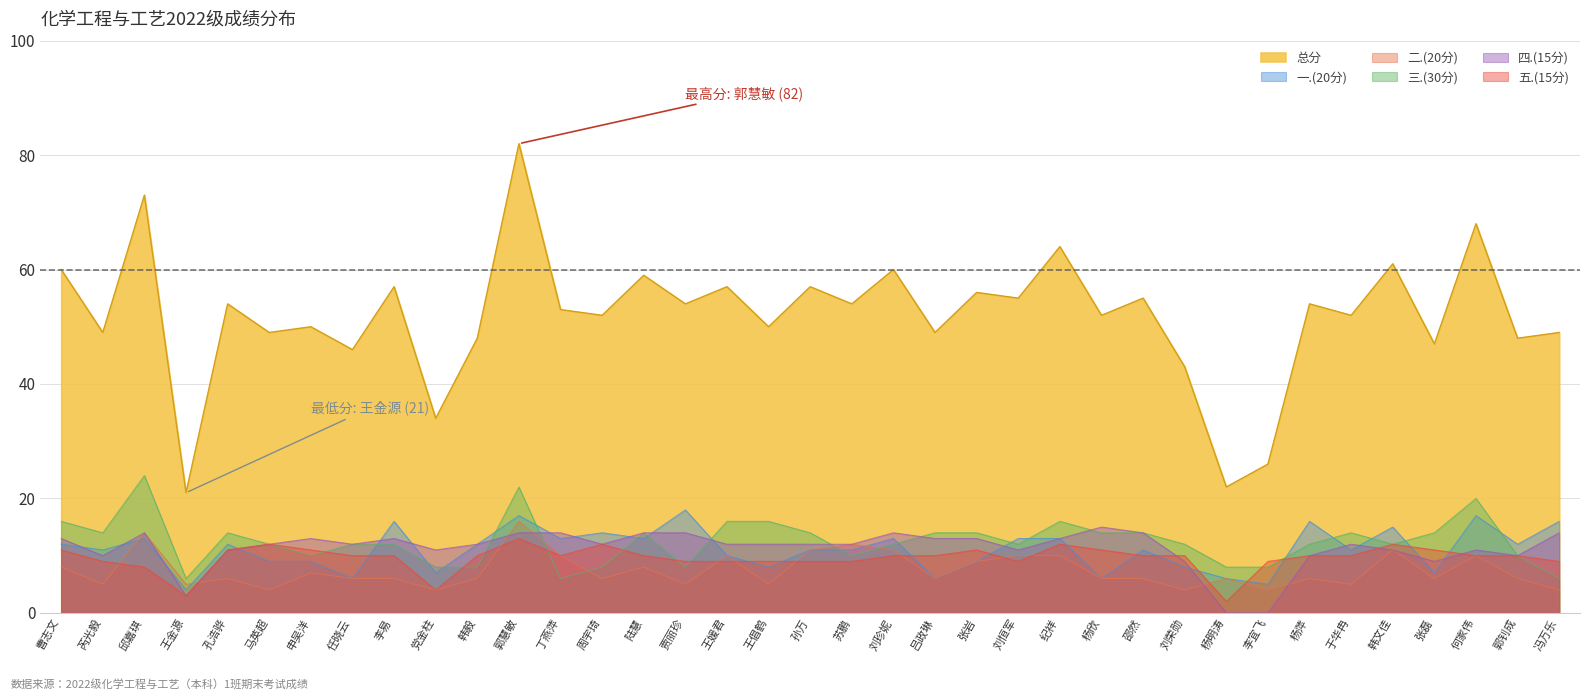

What are all the series names shown in the legend?

总分, 一.(20分), 二.(20分), 三.(30分), 四.(15分), 五.(15分)